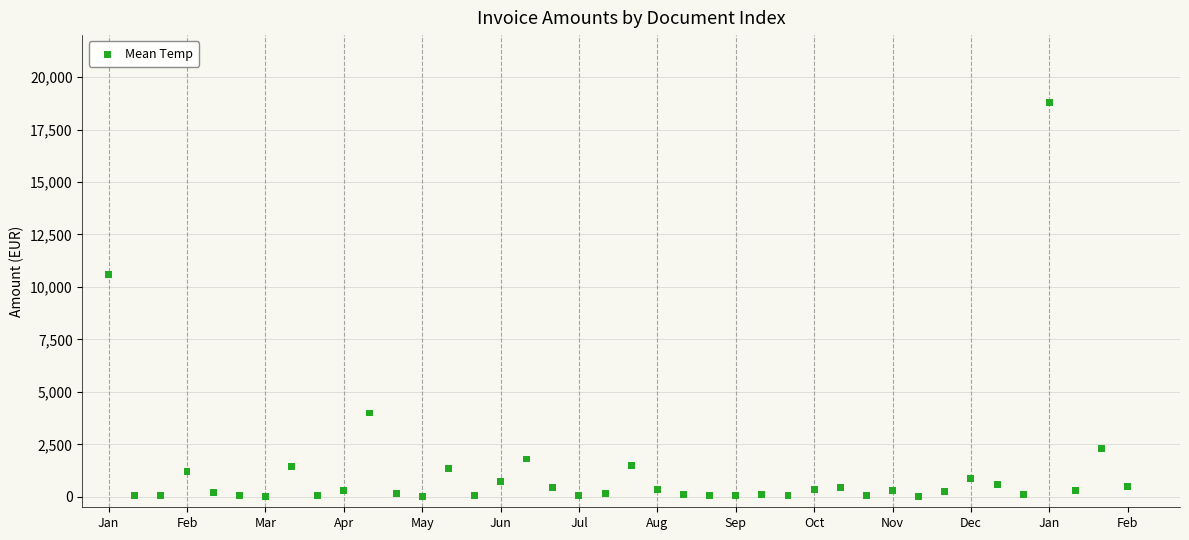

What is the range of X values (max minus min)?

39.0